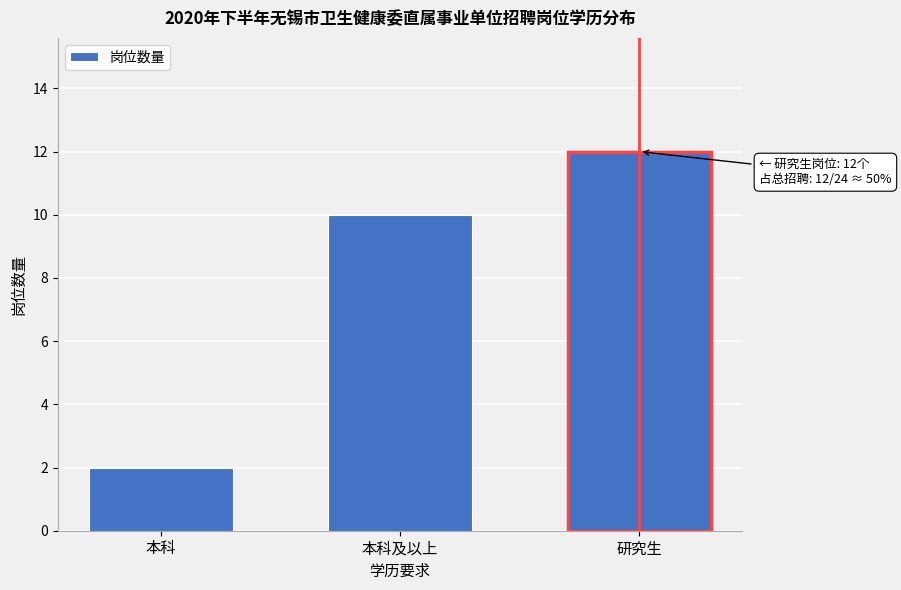

Reading left to right, what are all the values shown in this chart?

本科=2	本科及以上=10	研究生=12